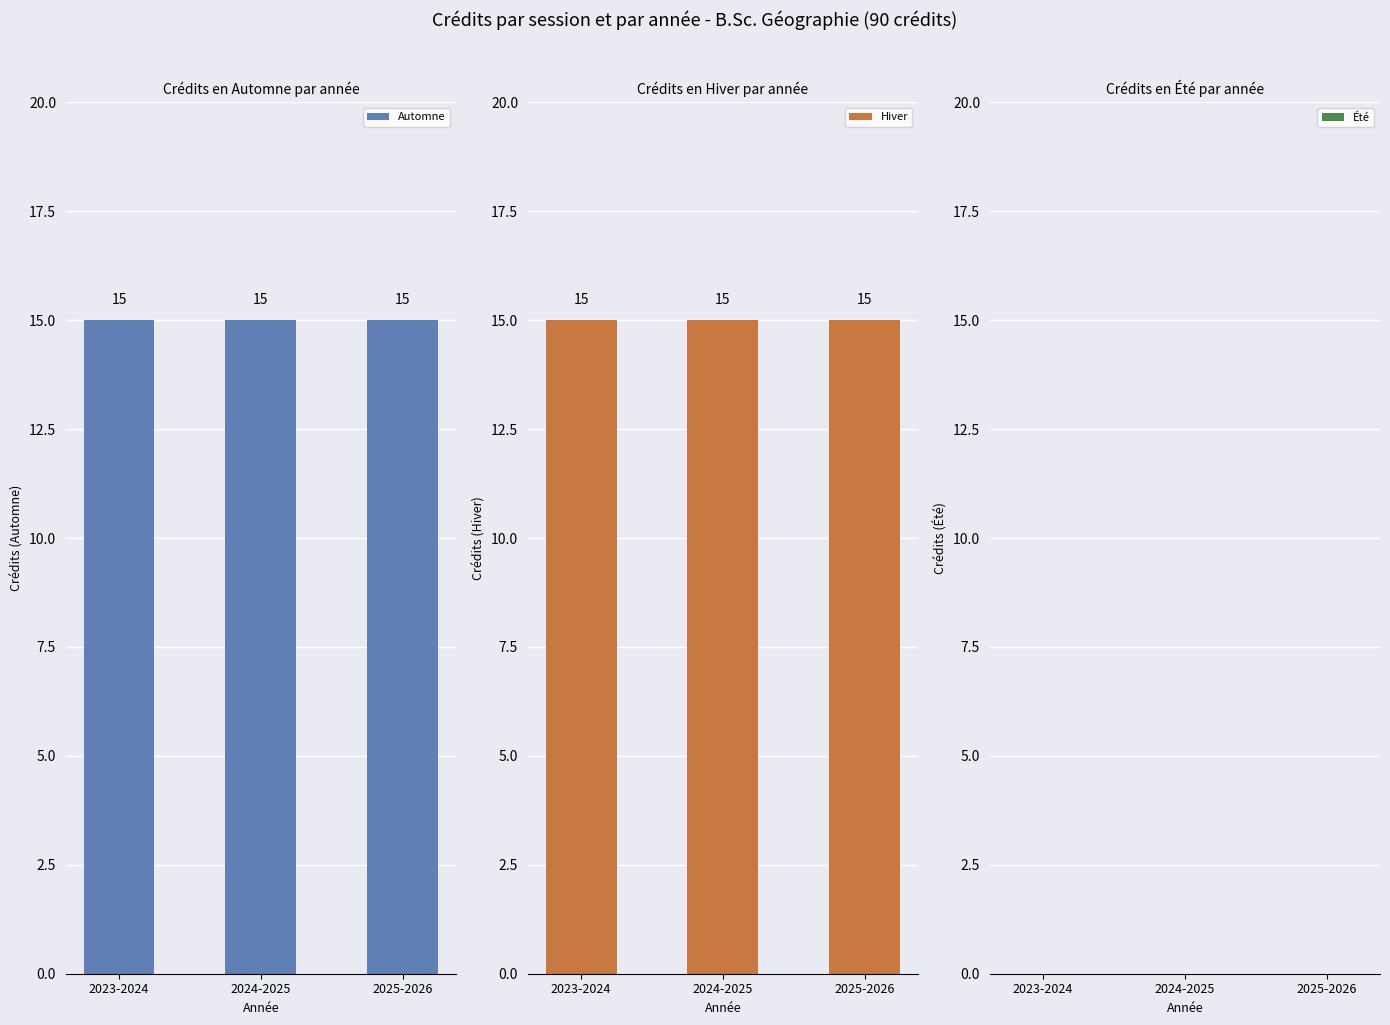

How many bars are there in each group?

3